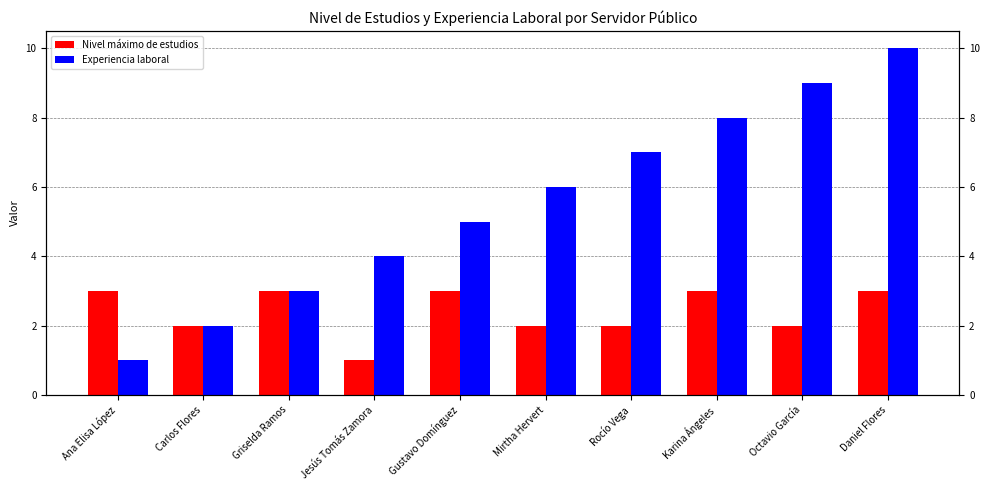

Which series has the widest spread of values?

Experiencia laboral